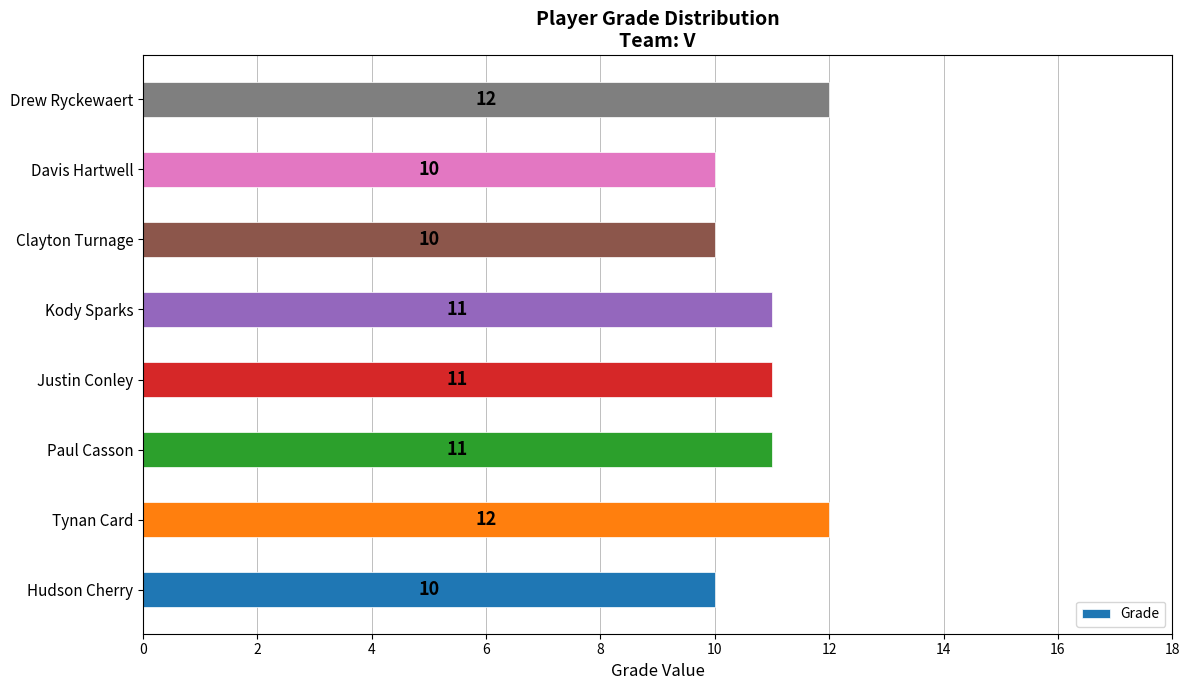

Are the bars horizontal?

Yes